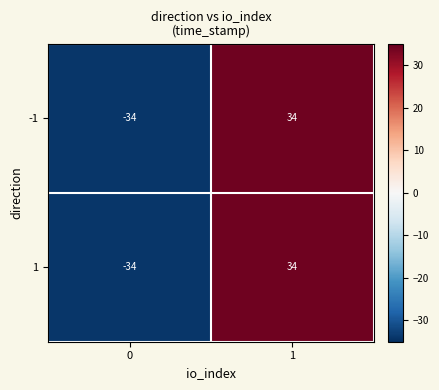

Count the number of categories in the chart.

2